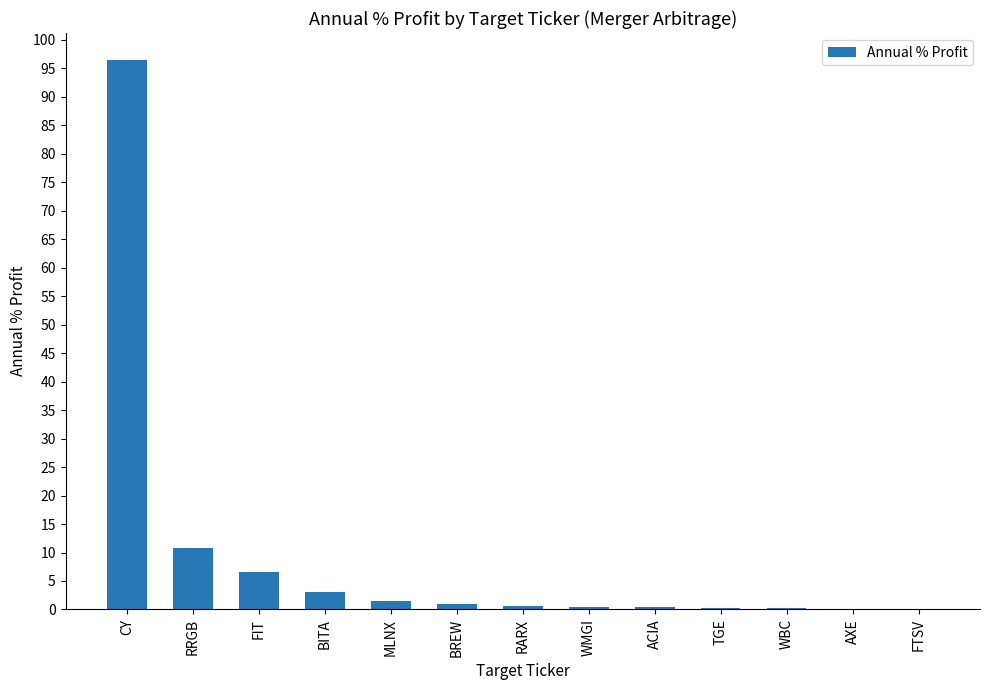

What is the maximum value shown in the chart?

96.4